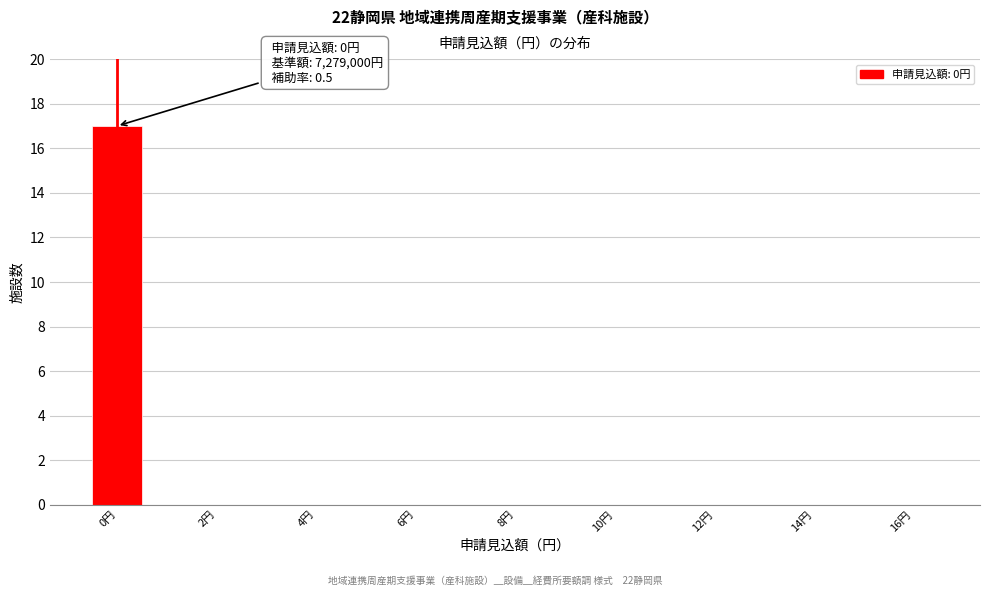

Over which range of the x-axis is the bar tallest?

-0.5 to 0.5